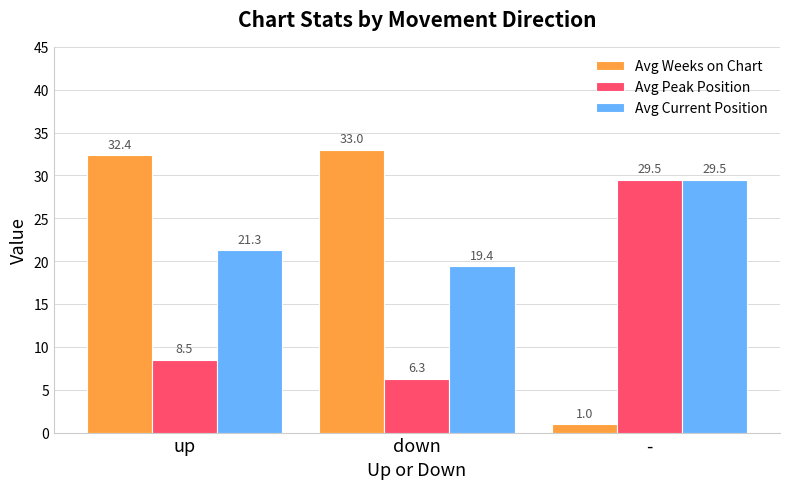

At which category is the sum across all series the highest?

up